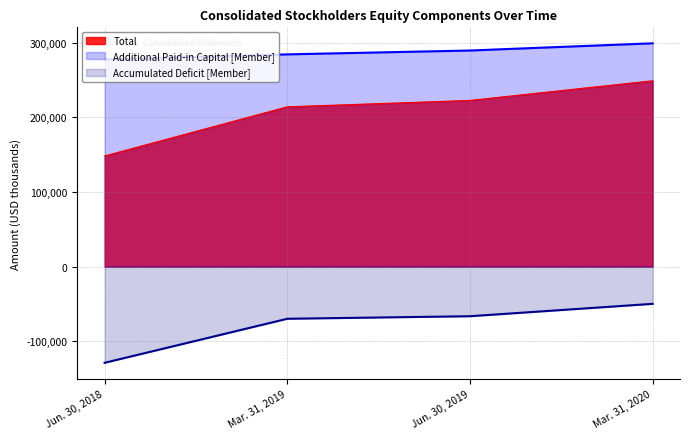

List the labels in order of Accumulated Deficit [Member] value, largest first.

Mar. 31, 2020, Jun. 30, 2019, Mar. 31, 2019, Jun. 30, 2018